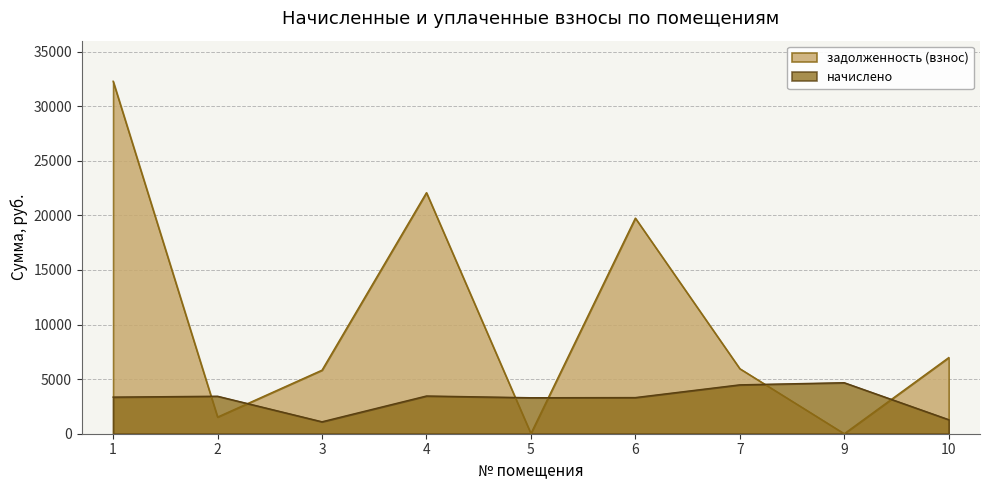

What is the difference between the highest and lowest values at 6?

16436.3